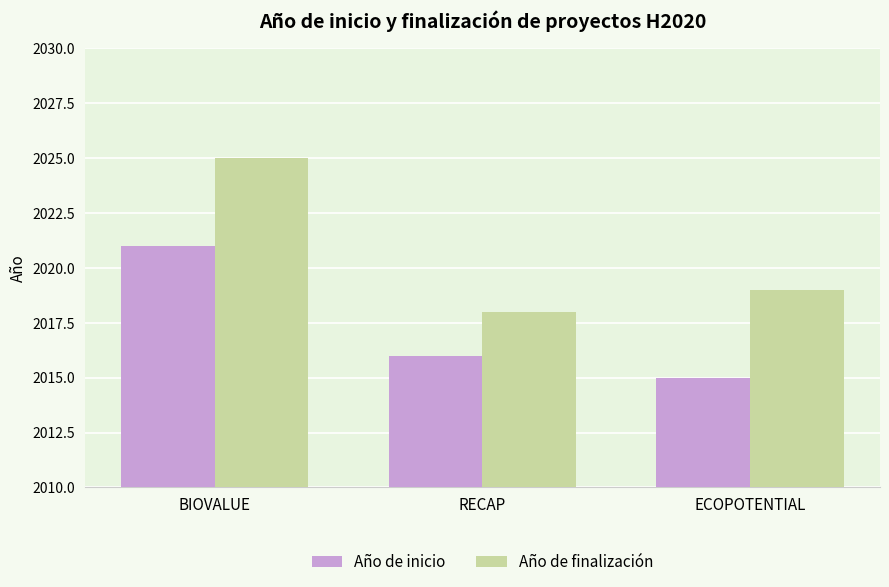

Between BIOVALUE and RECAP, which series saw the biggest shift?

Año de finalización